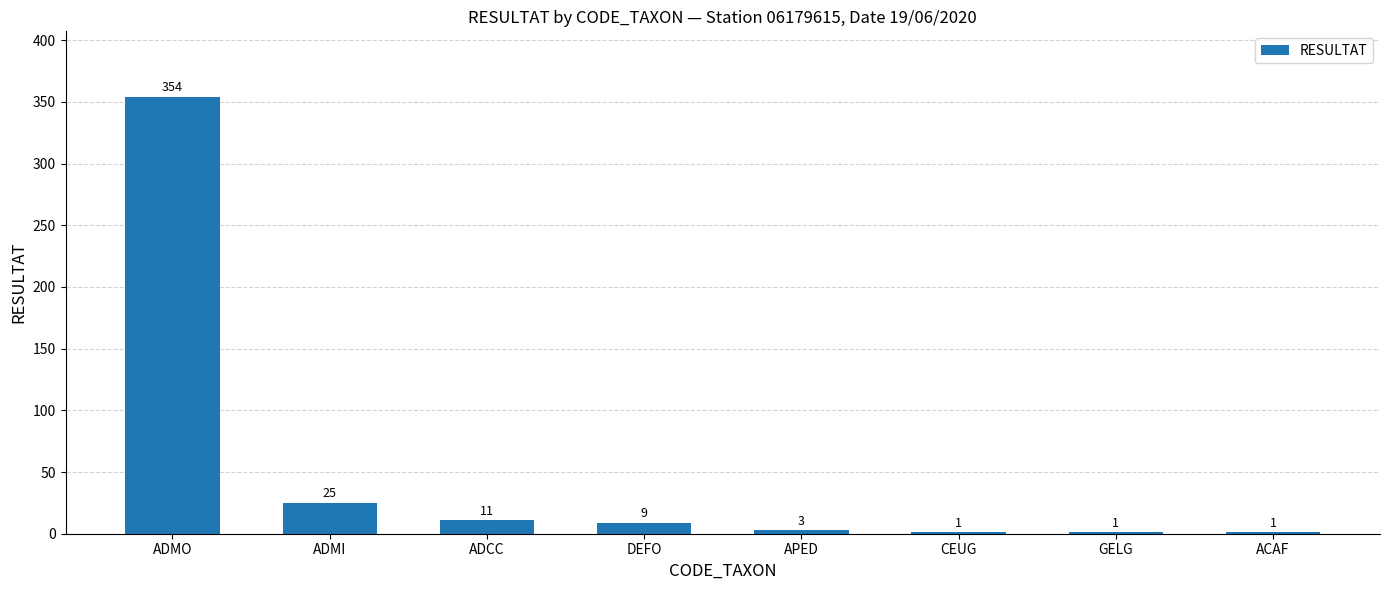

What is the greatest value displayed?

354